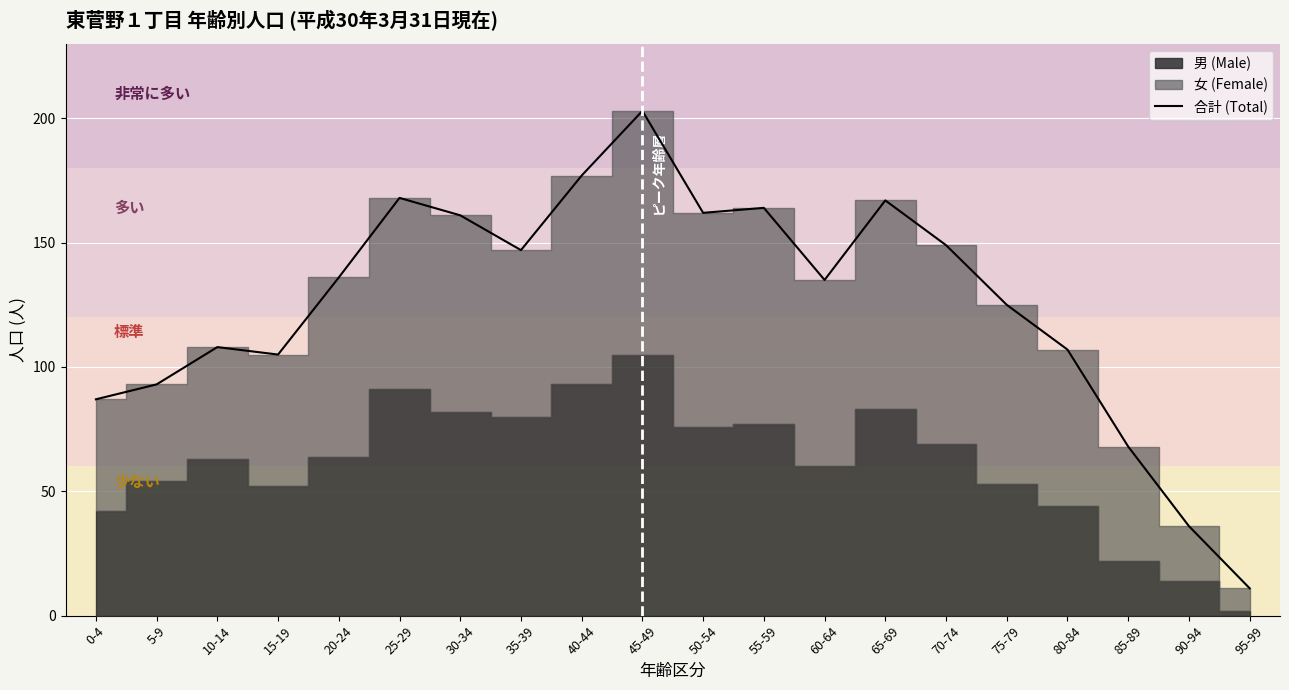

How many lines are shown in the chart?

1